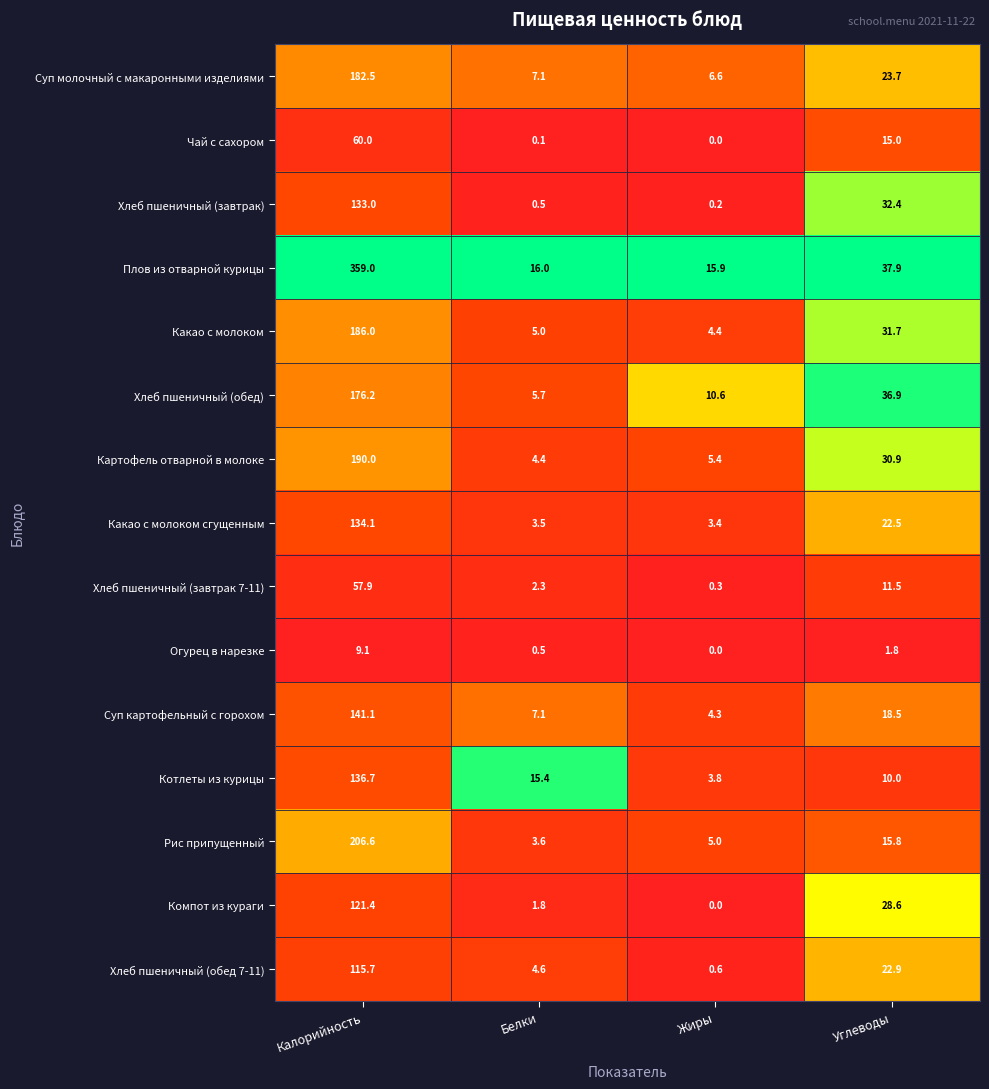

What is the difference between the highest and lowest values at Белки?

15.9